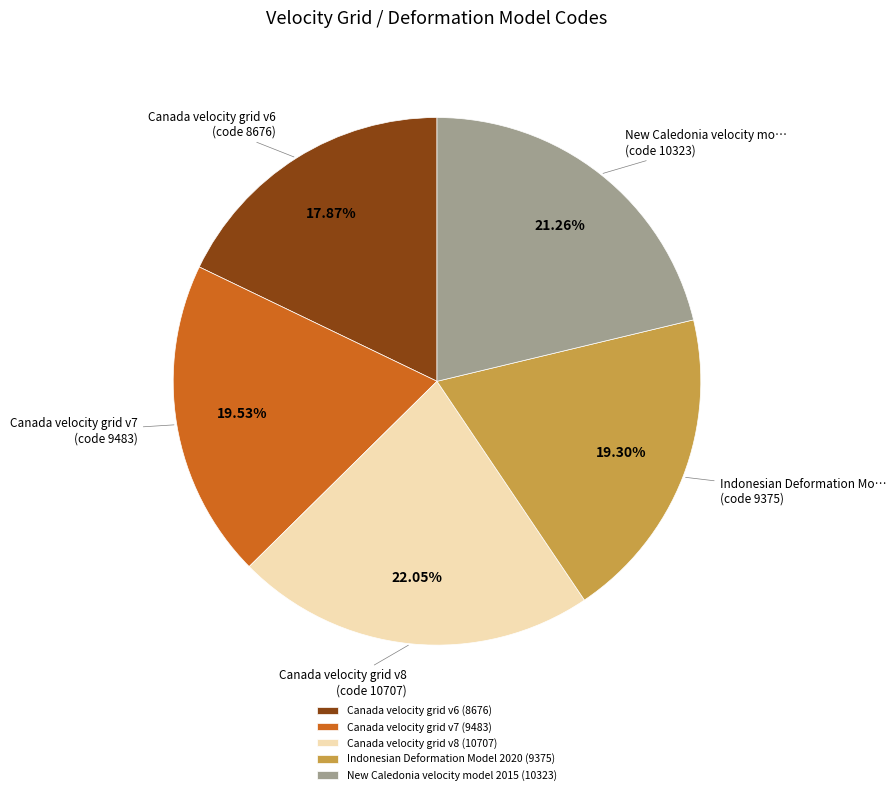

To the nearest percent, what percentage of the pie is New Caledonia velocity model 2015?

21%